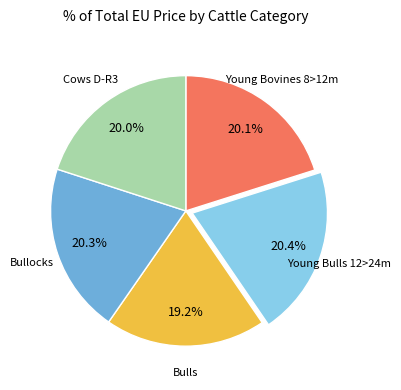

Is there a majority slice in this chart?

No